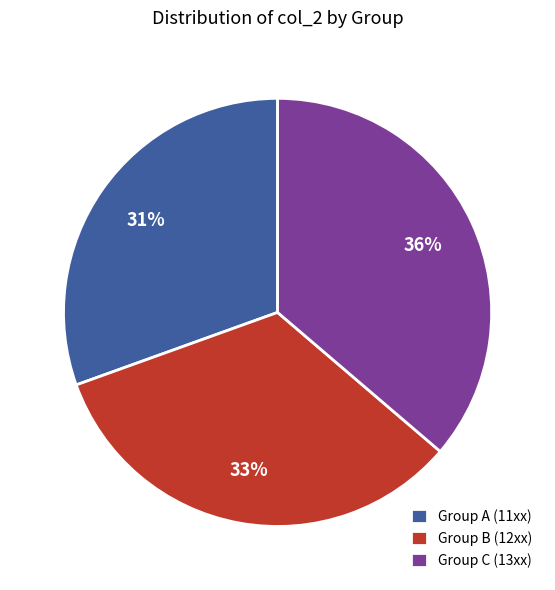

To the nearest percent, what is the difference between the Group B (12xx) and Group C (13xx) slice percentages?

3%